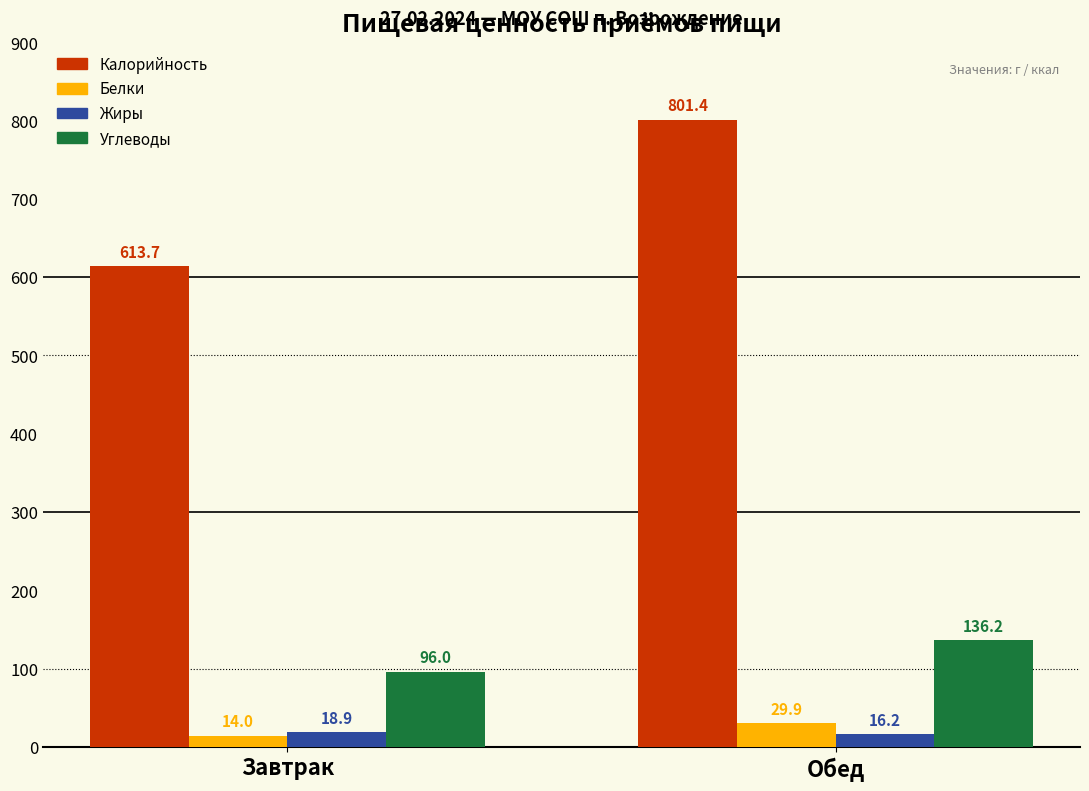

Between Завтрак and Обед, which series saw the biggest shift?

Калорийность